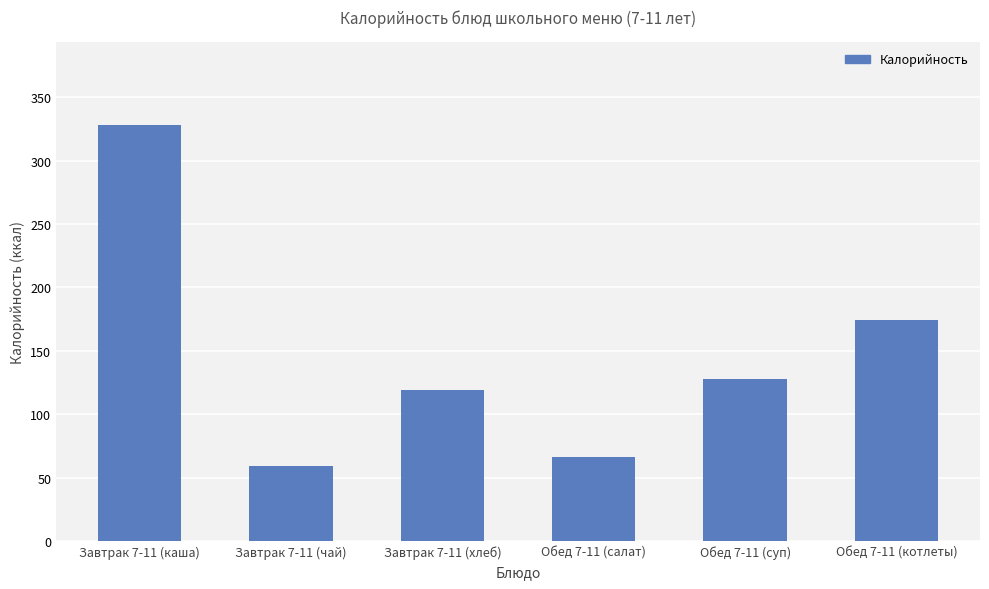

What is the label of the 6th bar from the right?

Завтрак 7-11 (каша)